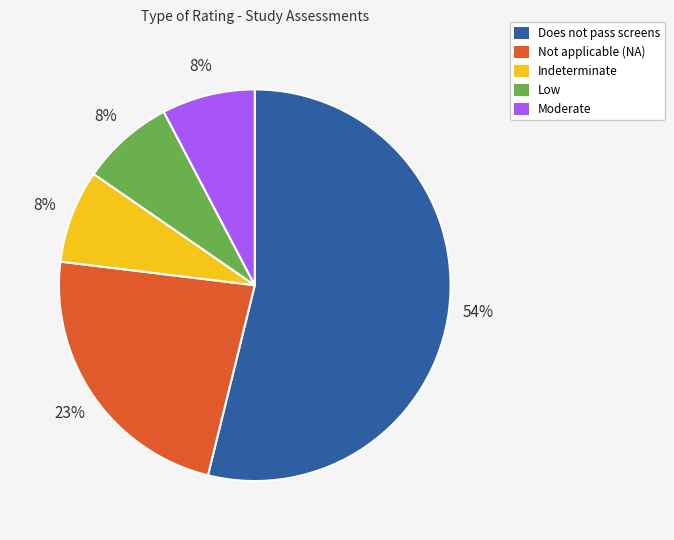

To the nearest percent, what is the difference between the Not applicable (NA) and Low slice percentages?

15%